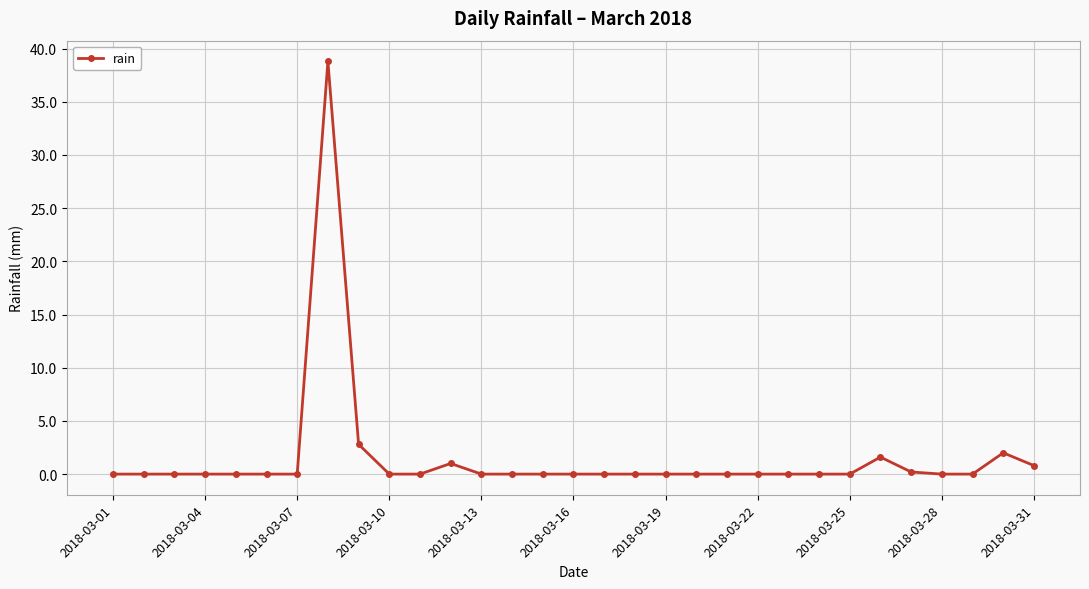

What is the average value?

1.5